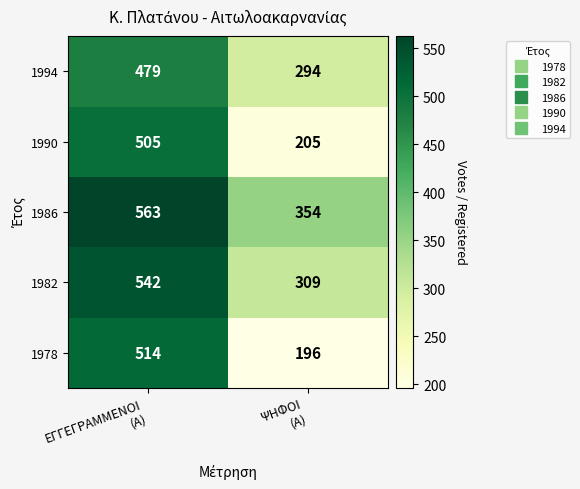

Which series has the largest total across all categories?

1986